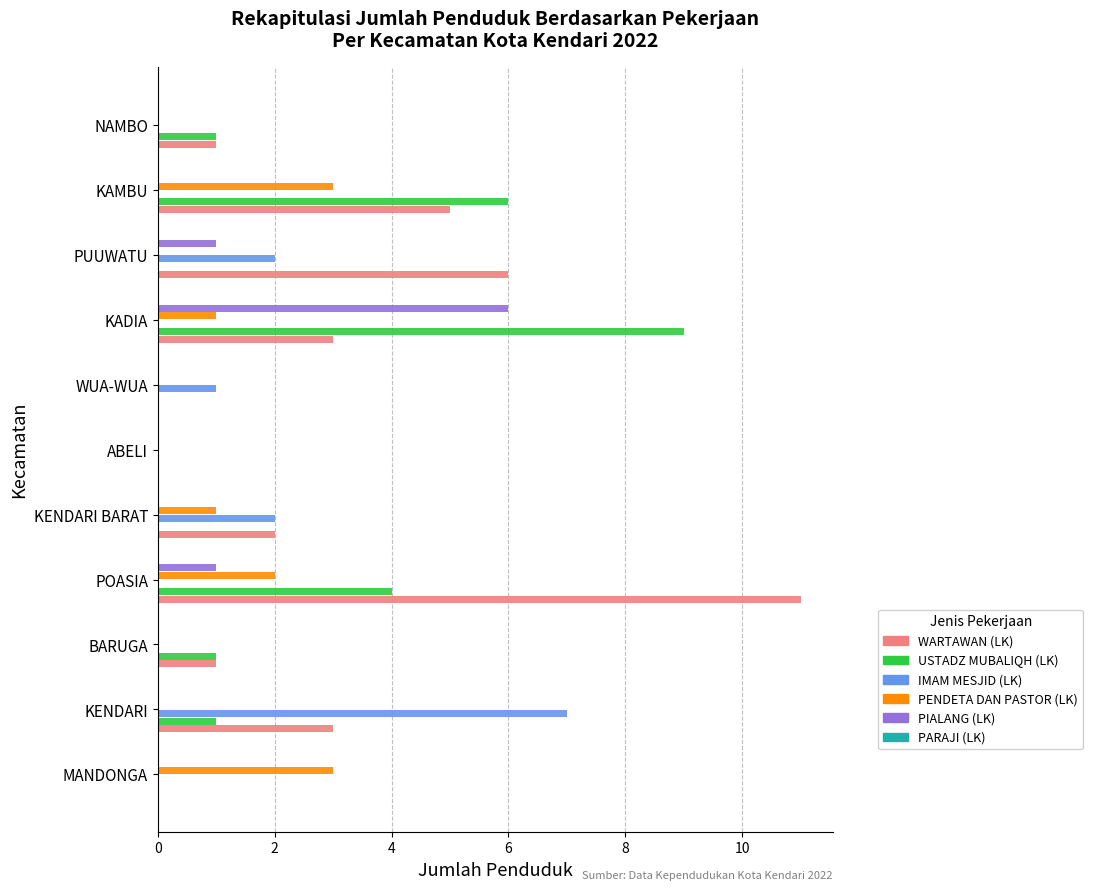

The PIALANG (LK) series shows 1 at PUUWATU. True or false?

True